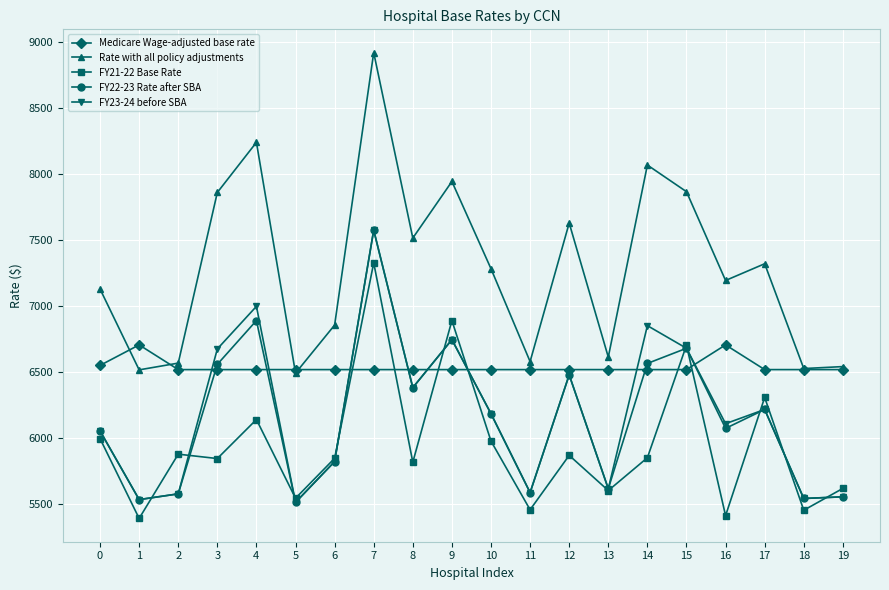

The value of FY22-23 Rate after SBA at 8 is 1492.0. True or false?

False